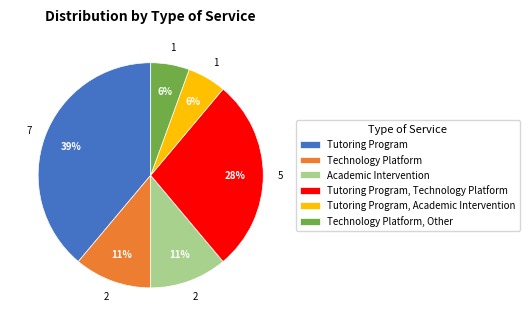

To the nearest percent, what is the average slice percentage?

17%